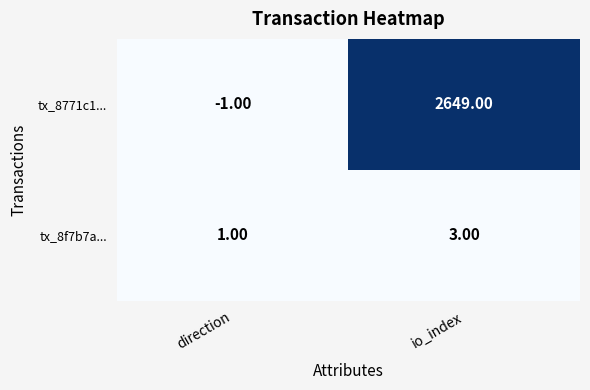

At which category does the chart reach its minimum across all series?

direction